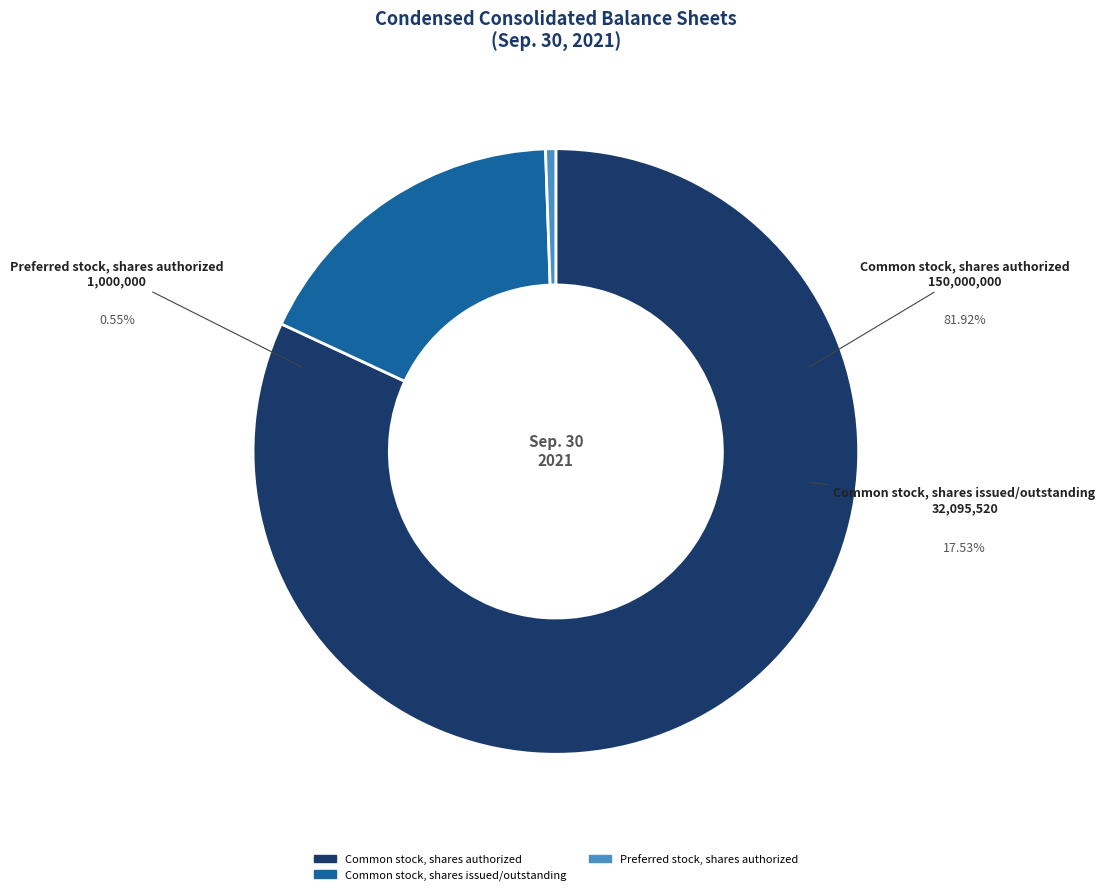

Is there a majority slice in this chart?

Yes